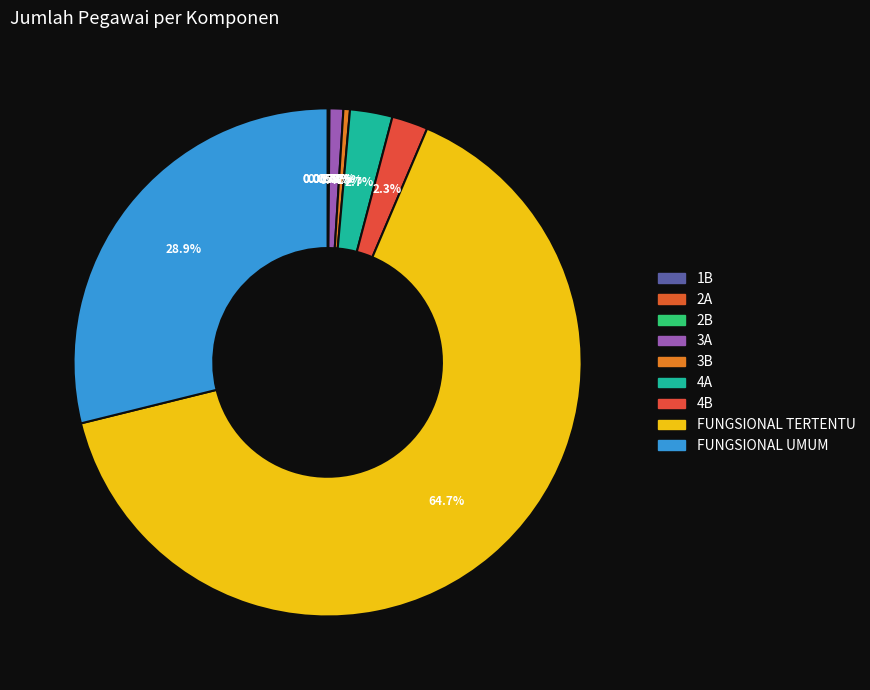

Is the sum of FUNGSIONAL TERTENTU and FUNGSIONAL UMUM greater than half?

Yes